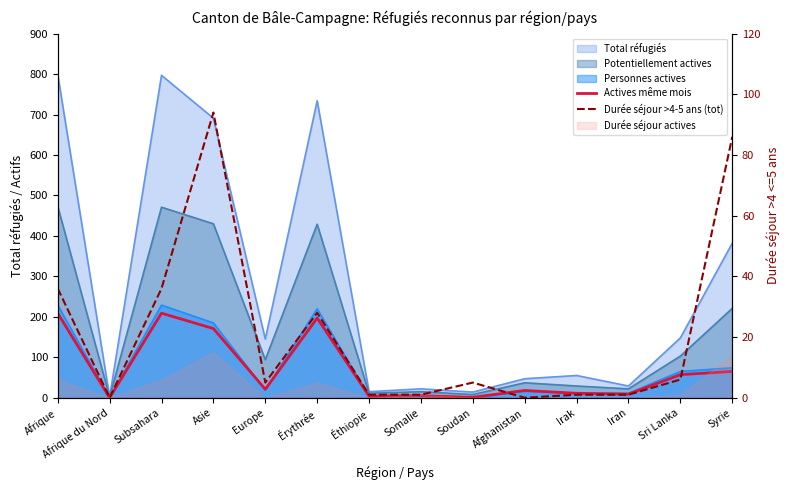

In Actives même mois, how many points are lower than both neighbors (excluding endpoints)?

5